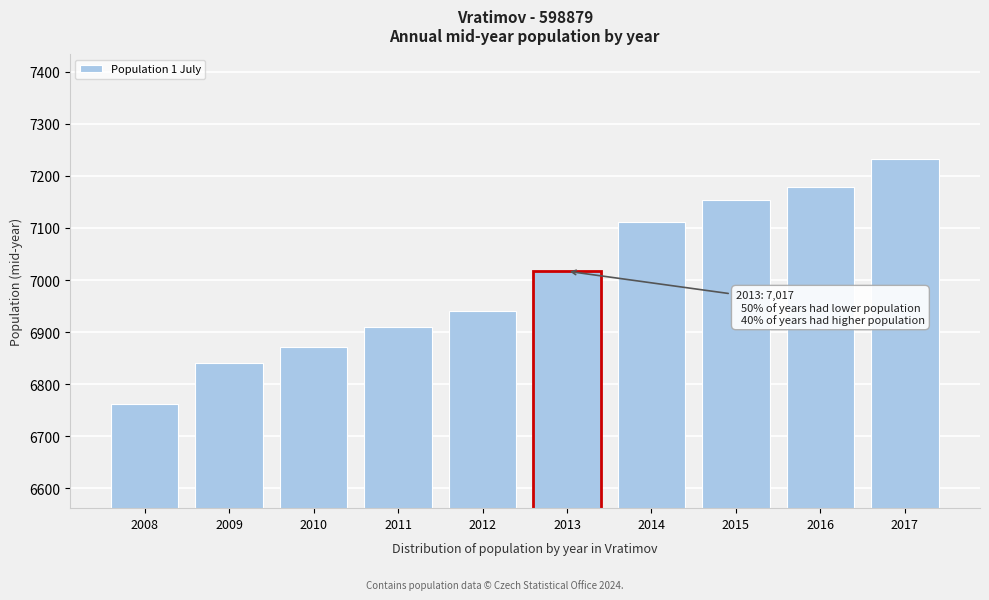

Reading right to left, extract all data points from this chart.

2017=7233	2016=7179	2015=7154	2014=7112	2013=7017	2012=6940	2011=6910	2010=6871	2009=6841	2008=6762